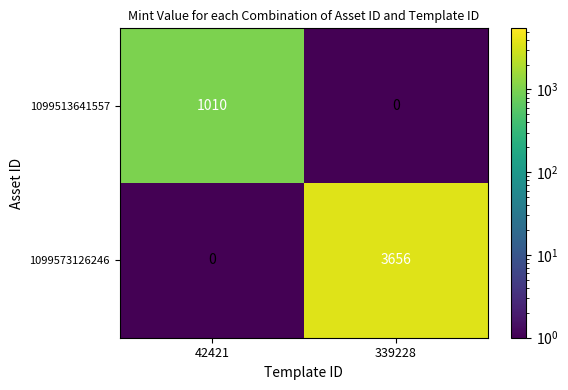

The value of 1099513641557 at 42421 is 1010. True or false?

True